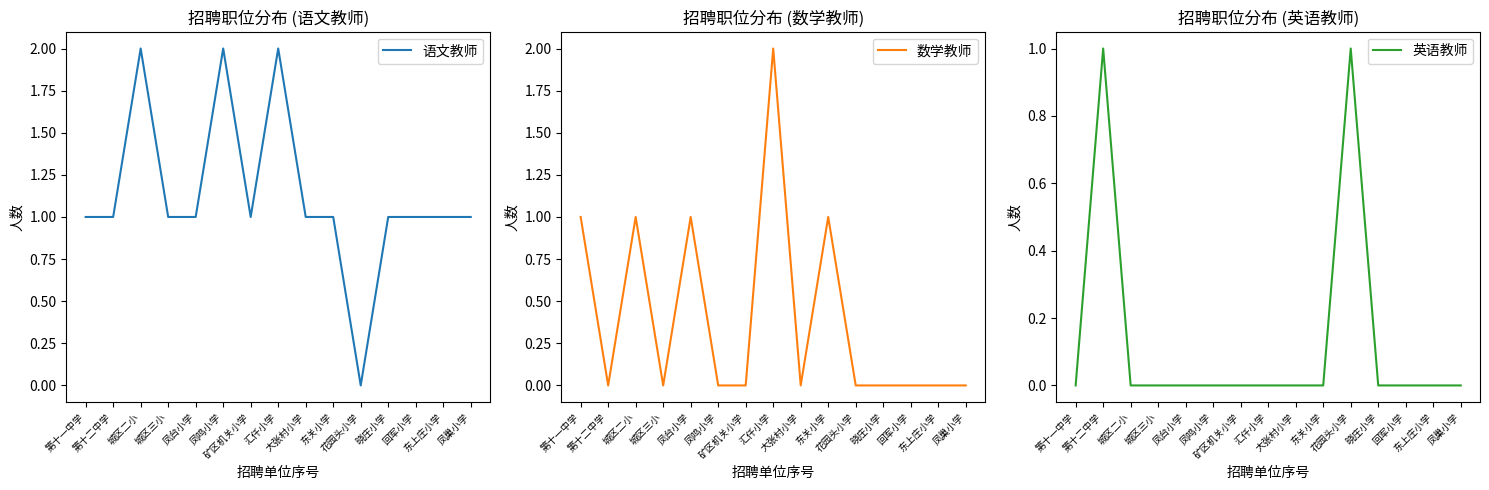

How many lines are shown in the chart?

3